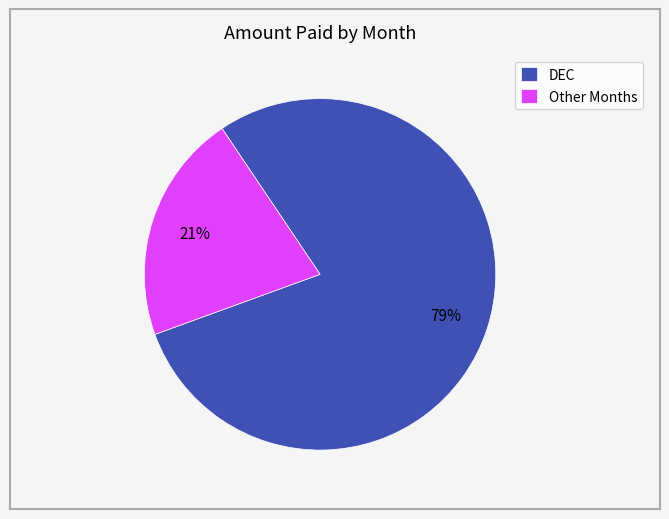

To the nearest percent, what is the difference between the largest and smallest slice percentages?

58%